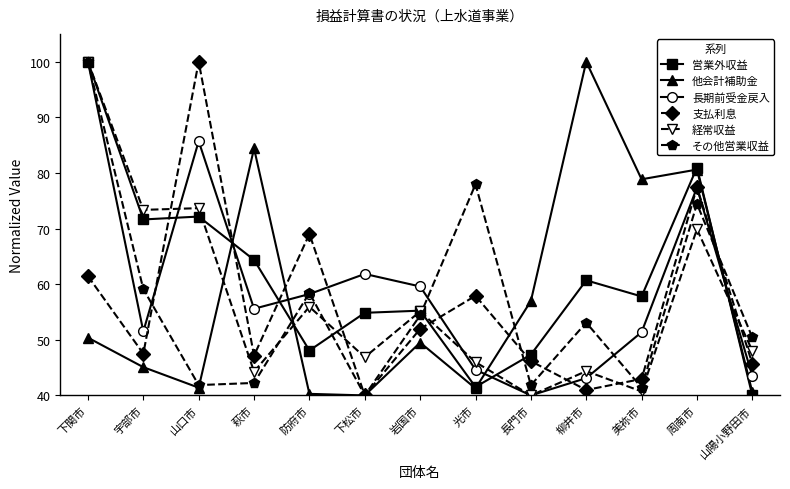

How many lines are shown in the chart?

6